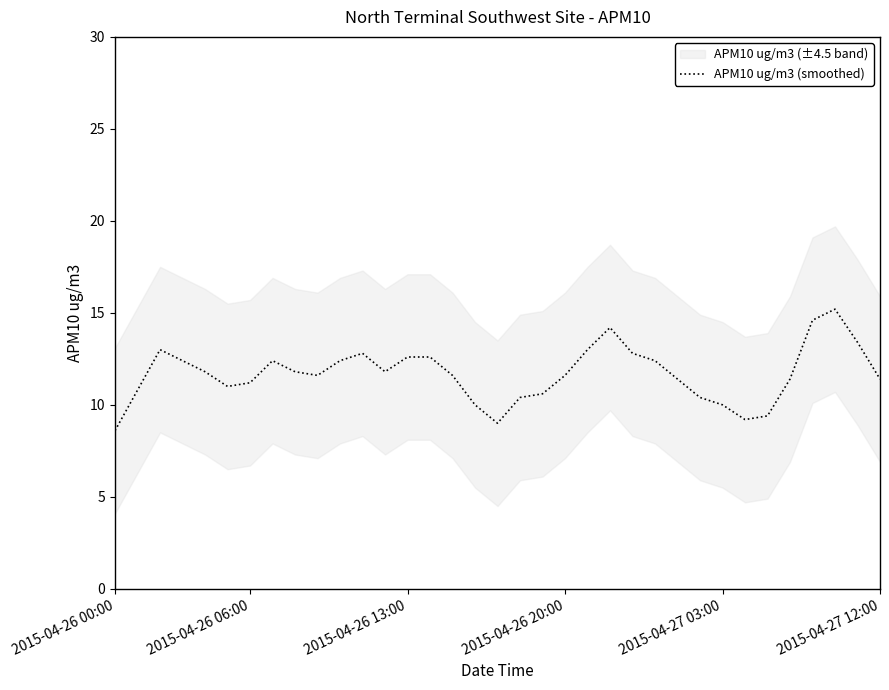

Is it true that APM10 ug/m3 (smoothed) equals 10.0 at 2015-04-27 03:00?

True